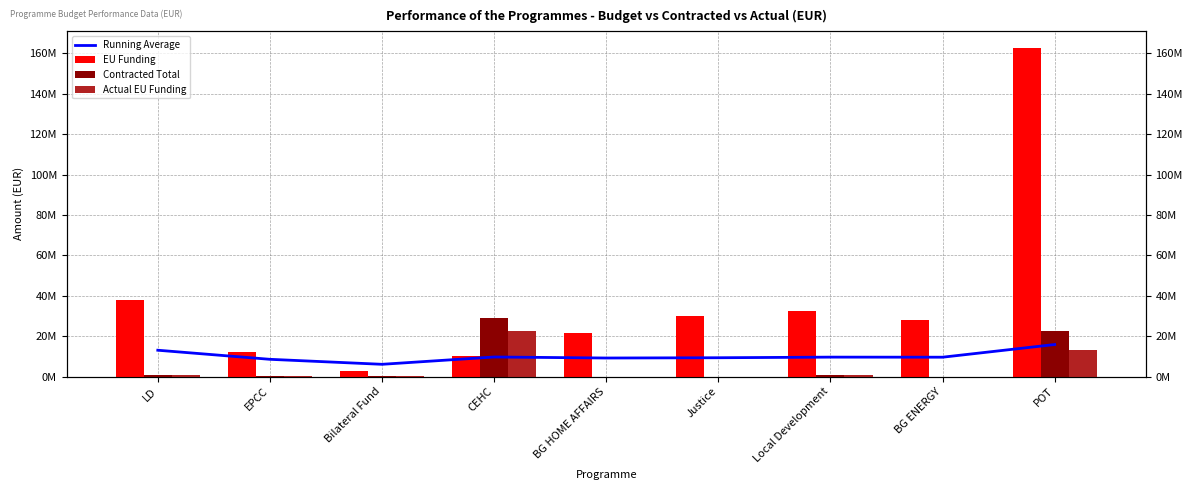

True or false: EU Funding has a value of 2602000.2 at Bilateral Fund.

True